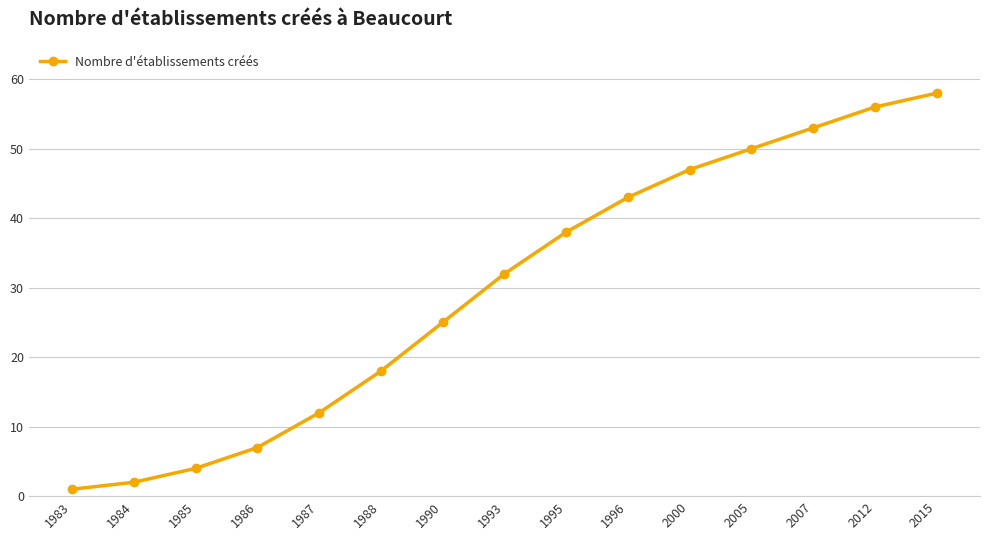

What is the maximum value shown in the chart?

58